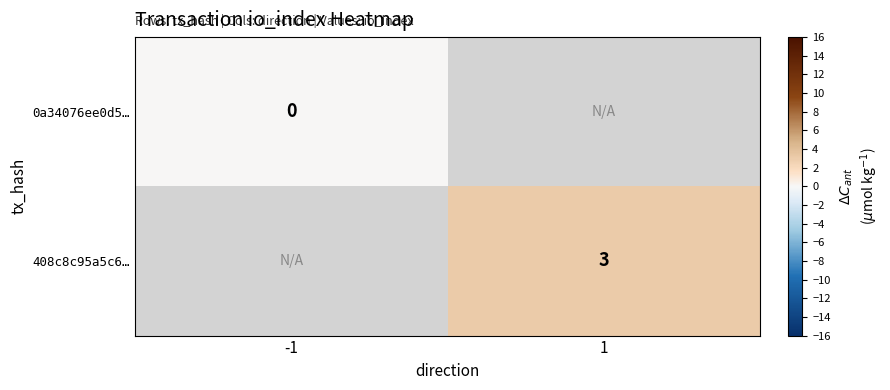

The value of 408c8c95a5c6… at 1 is 3. True or false?

True